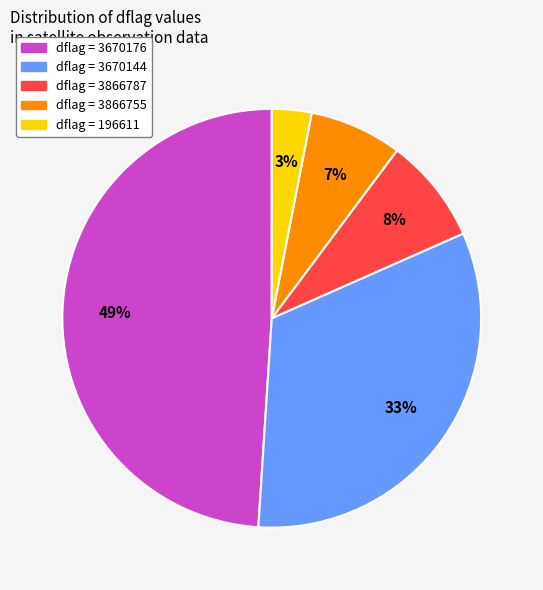

Count the number of slices in the pie.

5